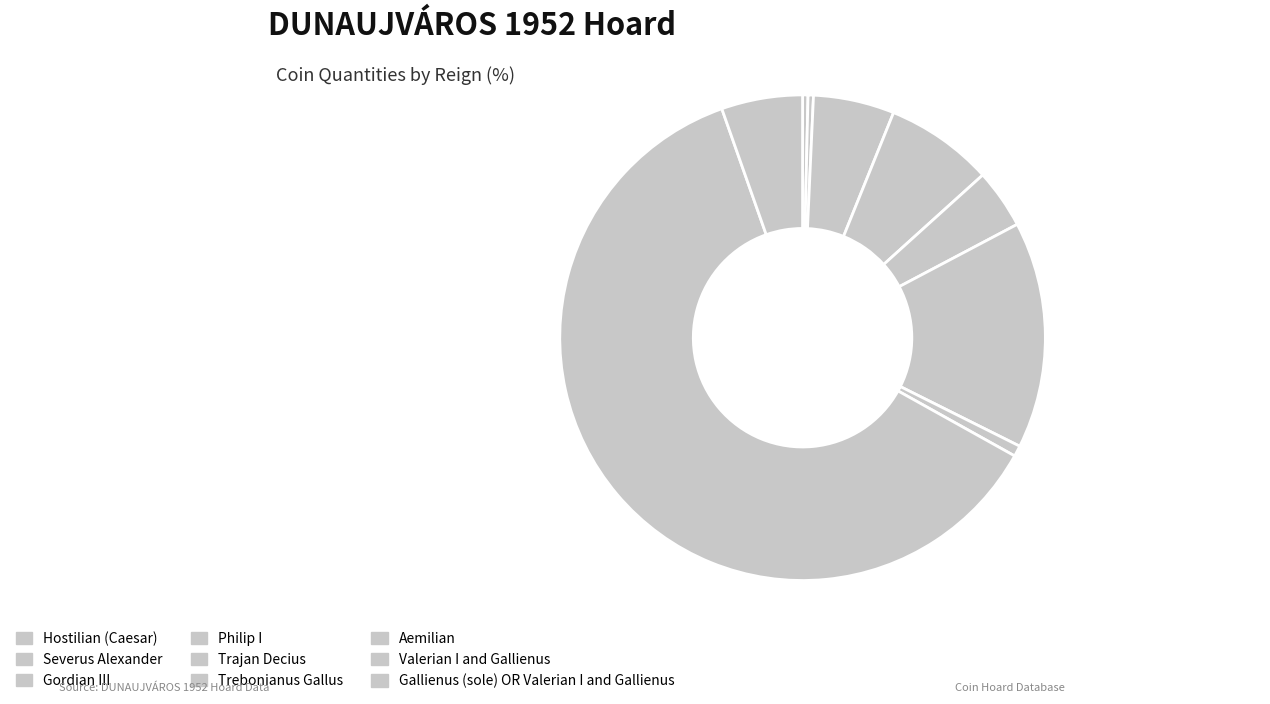

Does Valerian I and Gallienus account for over 50% of the chart?

Yes